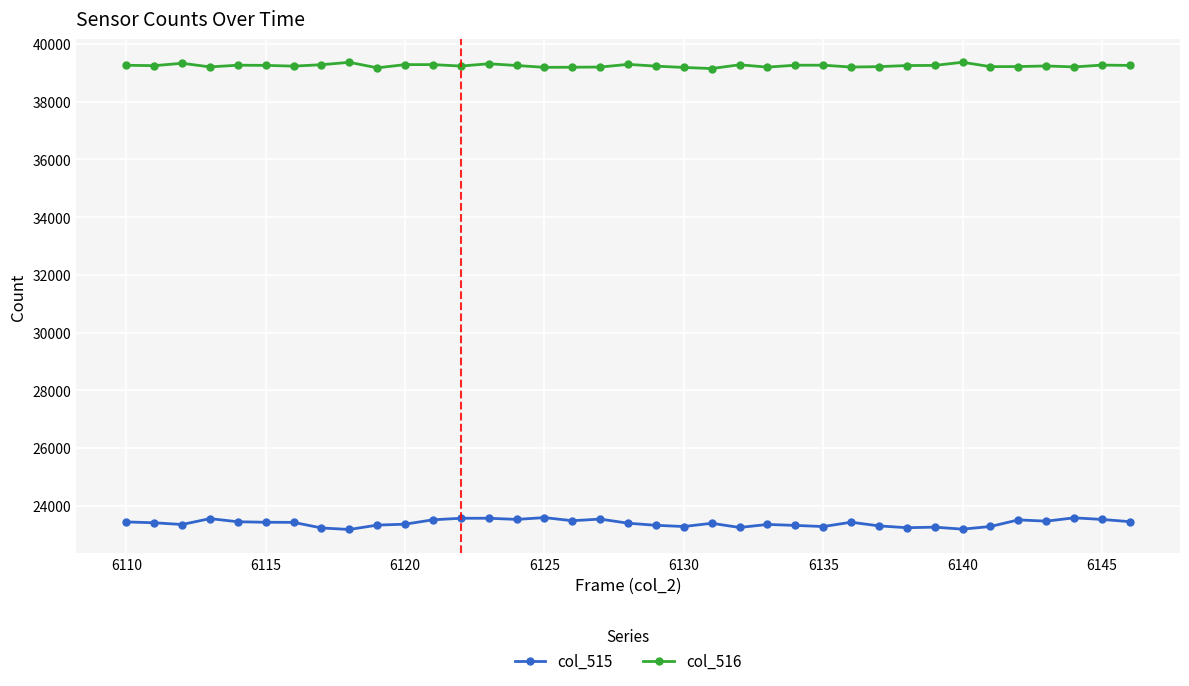

List the series in order of their peak value, lowest first.

col_515, col_516